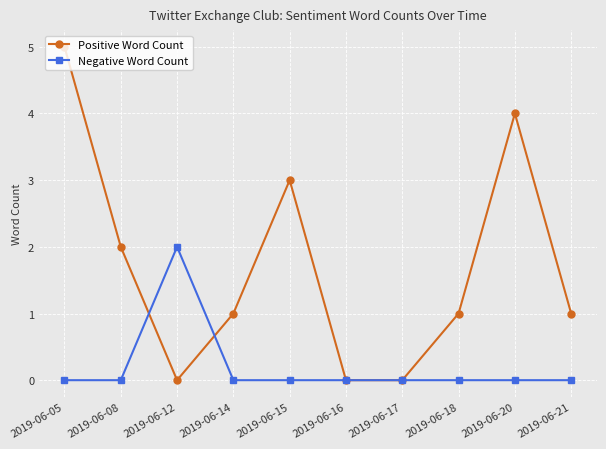

Which series has the largest total across all categories?

Positive Word Count